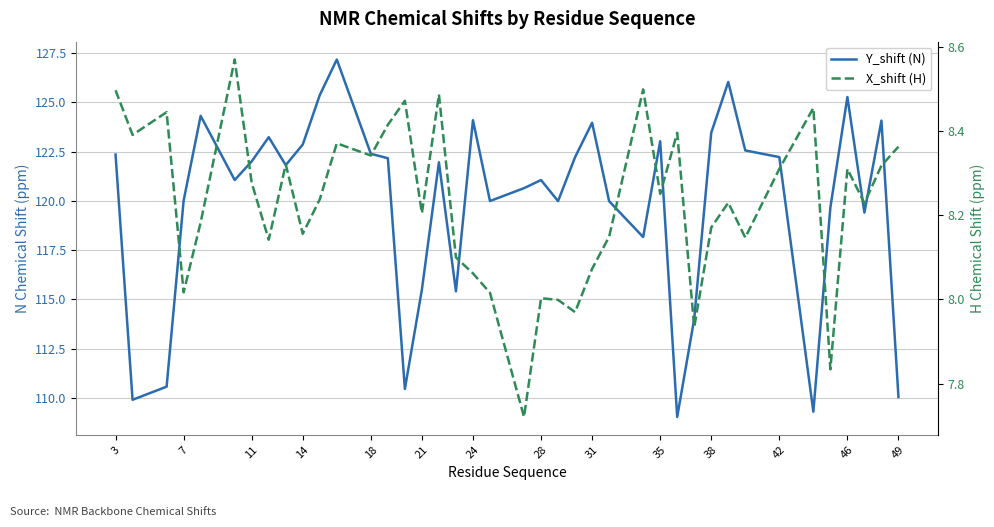

List the series in order of their peak value, highest first.

Y_shift (N), X_shift (H)